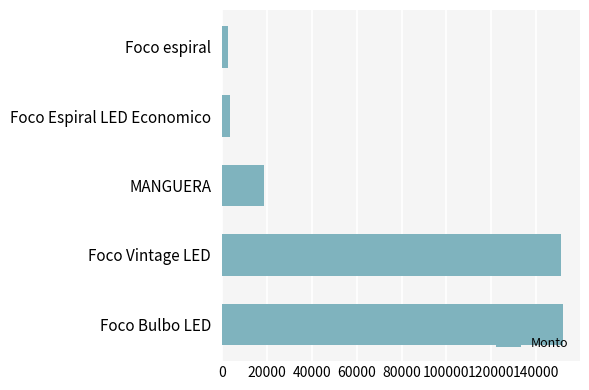

The chart shows a value of 152038.8 at Foco Bulbo LED. True or false?

True